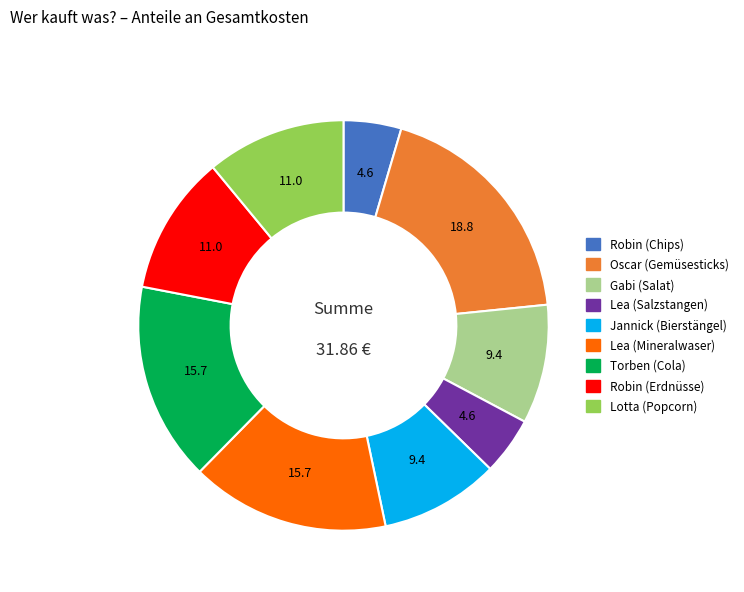

How many segments does this pie chart have?

9